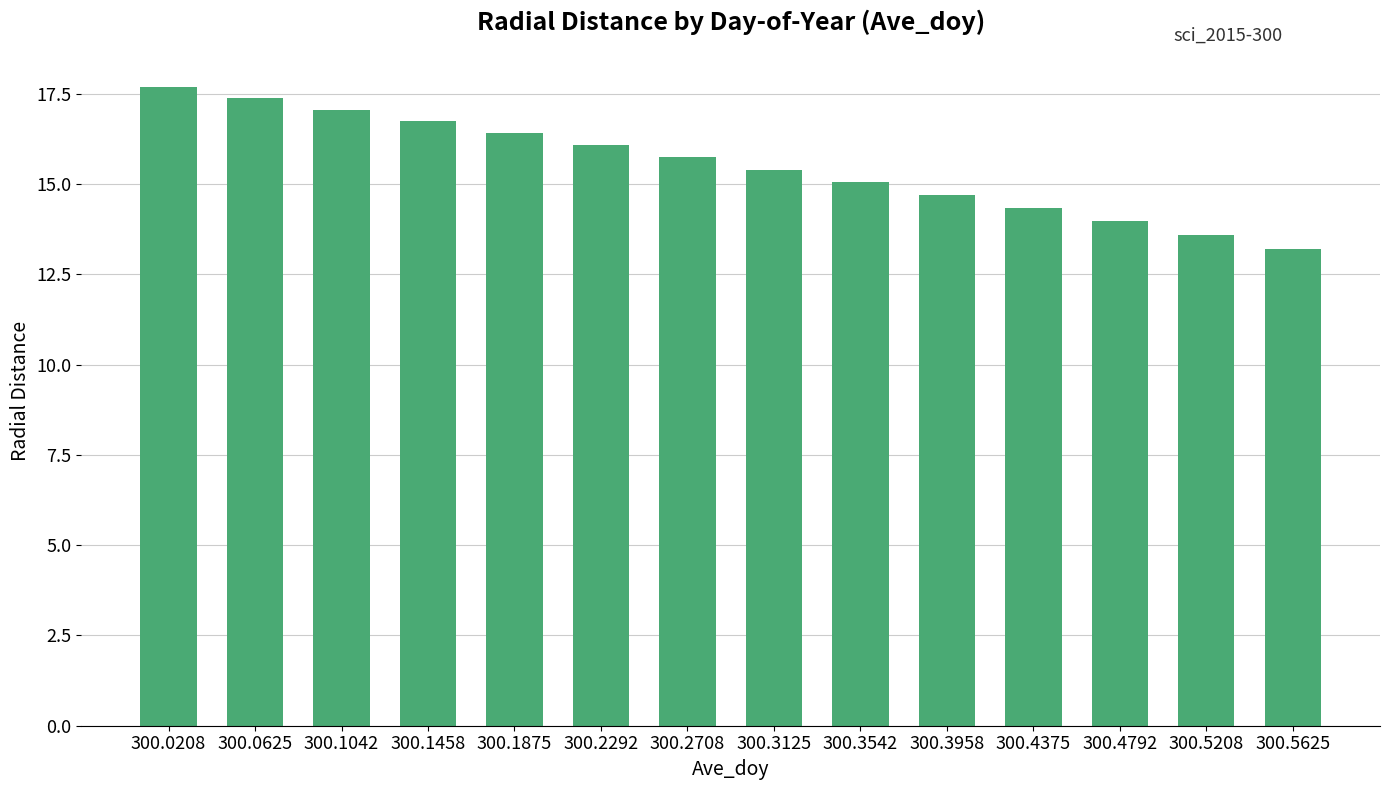

Rank the categories by value from highest to lowest.

300.0208, 300.0625, 300.1042, 300.1458, 300.1875, 300.2292, 300.2708, 300.3125, 300.3542, 300.3958, 300.4375, 300.4792, 300.5208, 300.5625